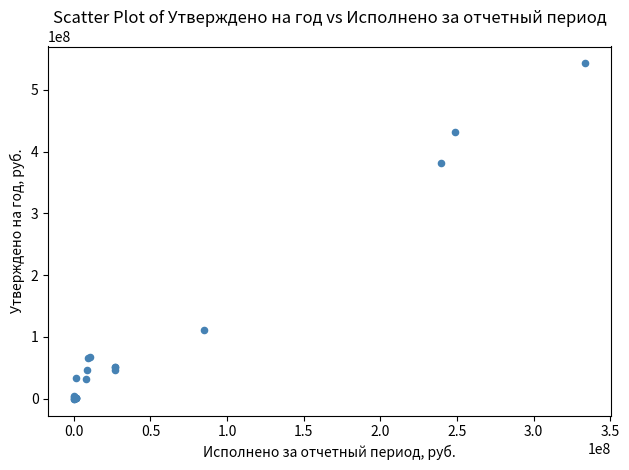

What Y value in the scatter plot is closest to 271426932?

381029872.3